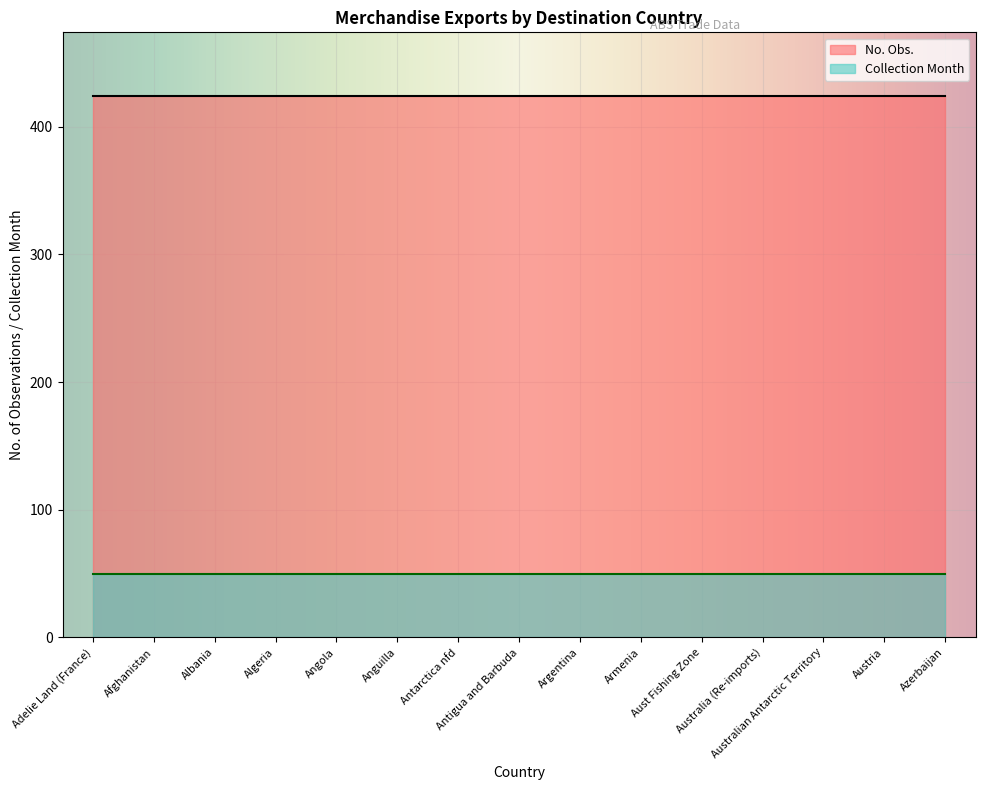

What is the maximum value shown in the chart?

424